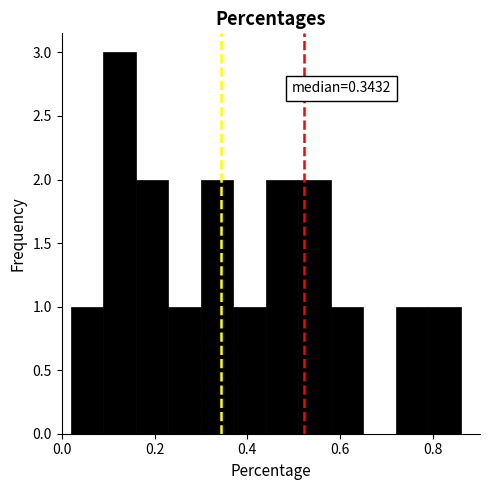

Read against the x-axis, roughly where is the centre of the tallest bar?

0.12